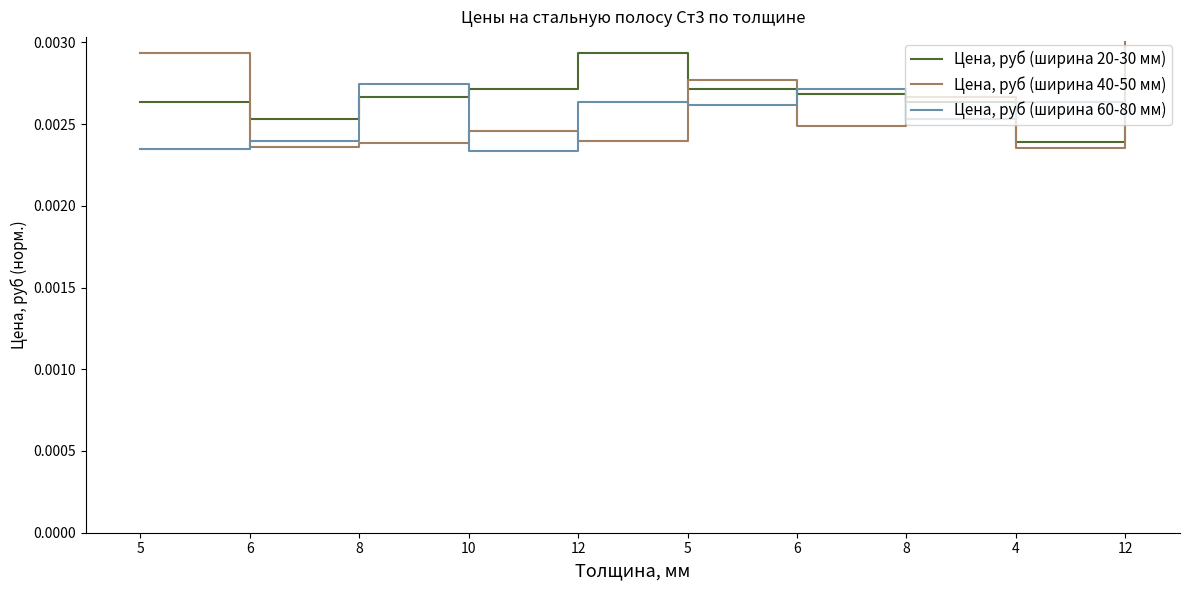

How many lines are shown in the chart?

3